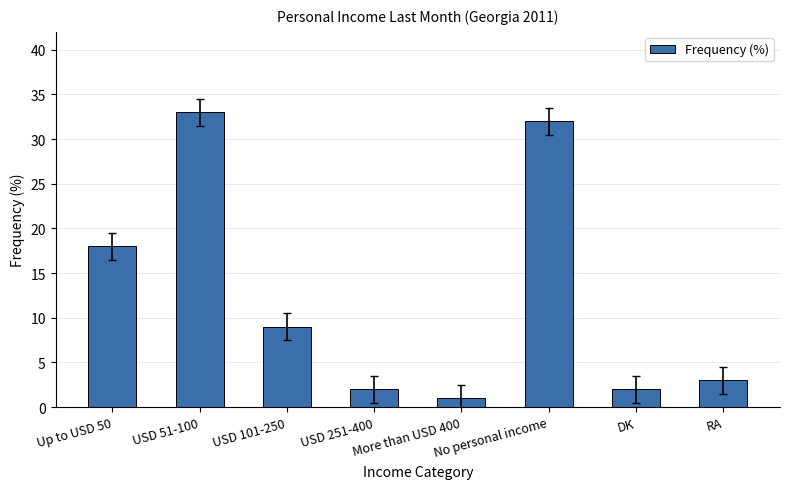

What is the label of the 7th bar from the left?

DK